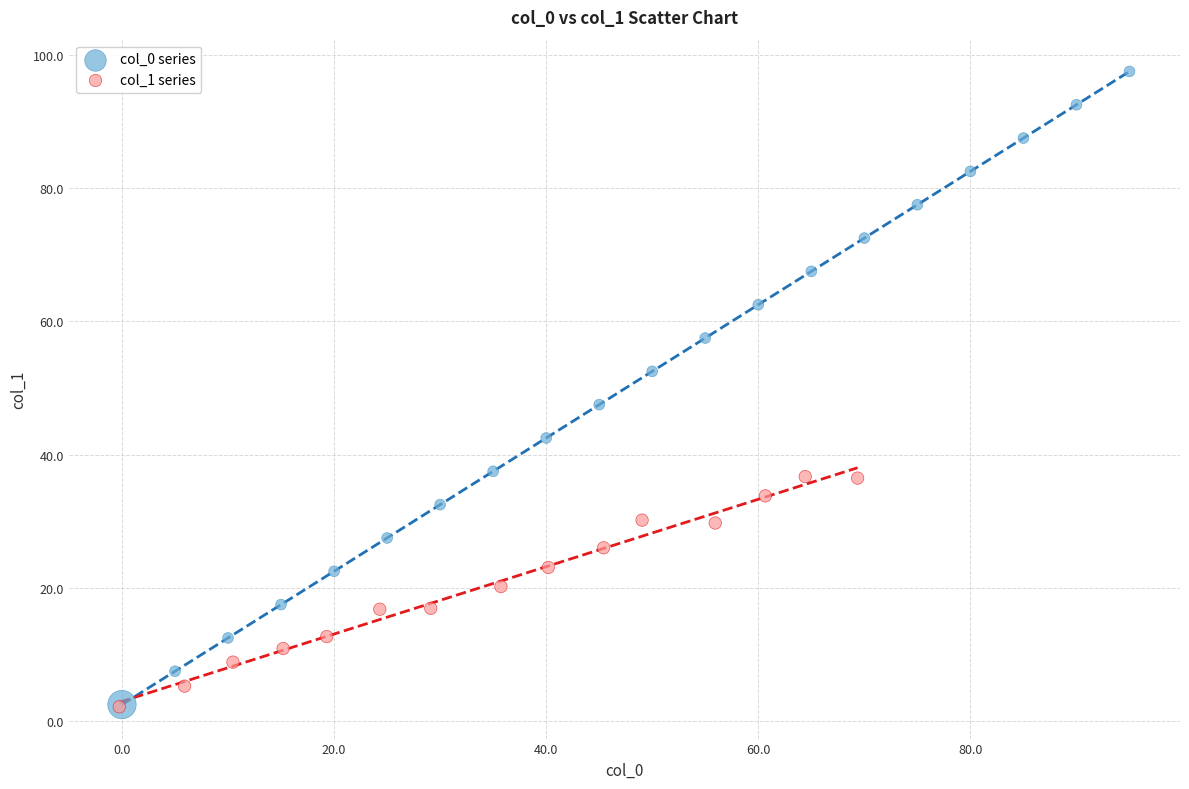

Which series contains the highest Y value?

col_0 series